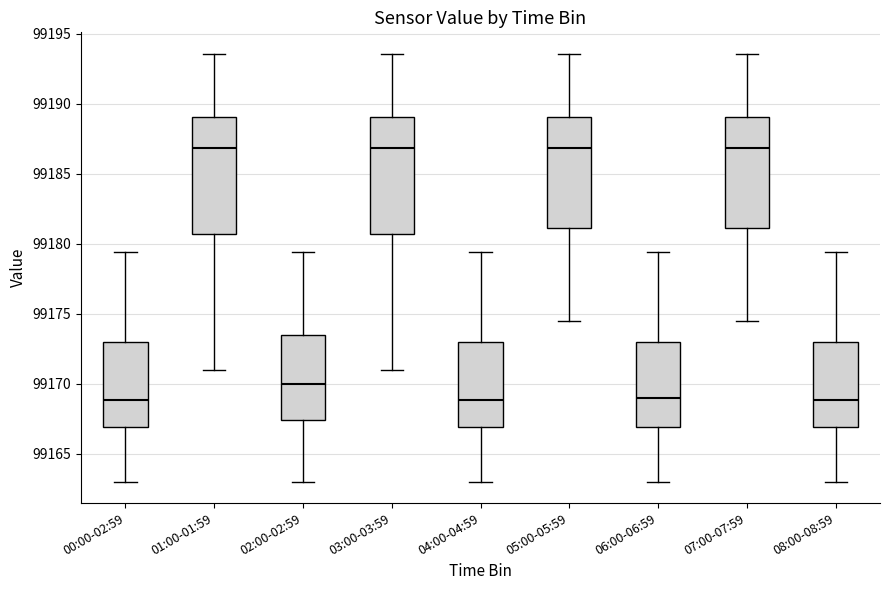

Reading left to right, transcribe this box plot: for each box, give where its median line is, the range the box spans, and where its two whiskers end, as read against the y-axis. The values are not printed on the chart, so give them approximately, as read against the axis.

00:00-02:59: median 99169.0, box 99167.0 to 99173.0, whiskers 99163.0 to 99179.5
01:00-01:59: median 99187.0, box 99180.5 to 99189.0, whiskers 99171.0 to 99193.5
02:00-02:59: median 99170.0, box 99167.5 to 99173.5, whiskers 99163.0 to 99179.5
03:00-03:59: median 99187.0, box 99180.5 to 99189.0, whiskers 99171.0 to 99193.5
04:00-04:59: median 99169.0, box 99167.0 to 99173.0, whiskers 99163.0 to 99179.5
05:00-05:59: median 99187.0, box 99181.0 to 99189.0, whiskers 99174.5 to 99193.5
06:00-06:59: median 99169.0, box 99167.0 to 99173.0, whiskers 99163.0 to 99179.5
07:00-07:59: median 99187.0, box 99181.0 to 99189.0, whiskers 99174.5 to 99193.5
08:00-08:59: median 99169.0, box 99167.0 to 99173.0, whiskers 99163.0 to 99179.5